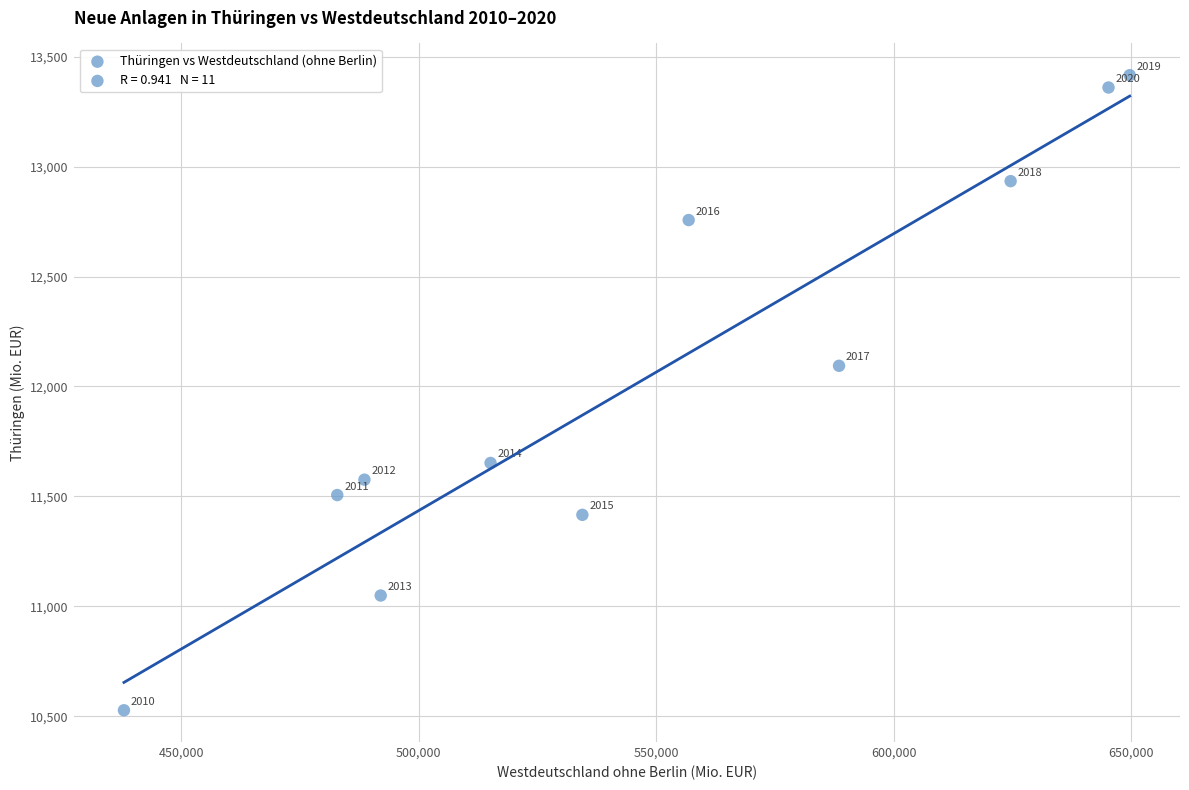

What is the average Y value?

12026